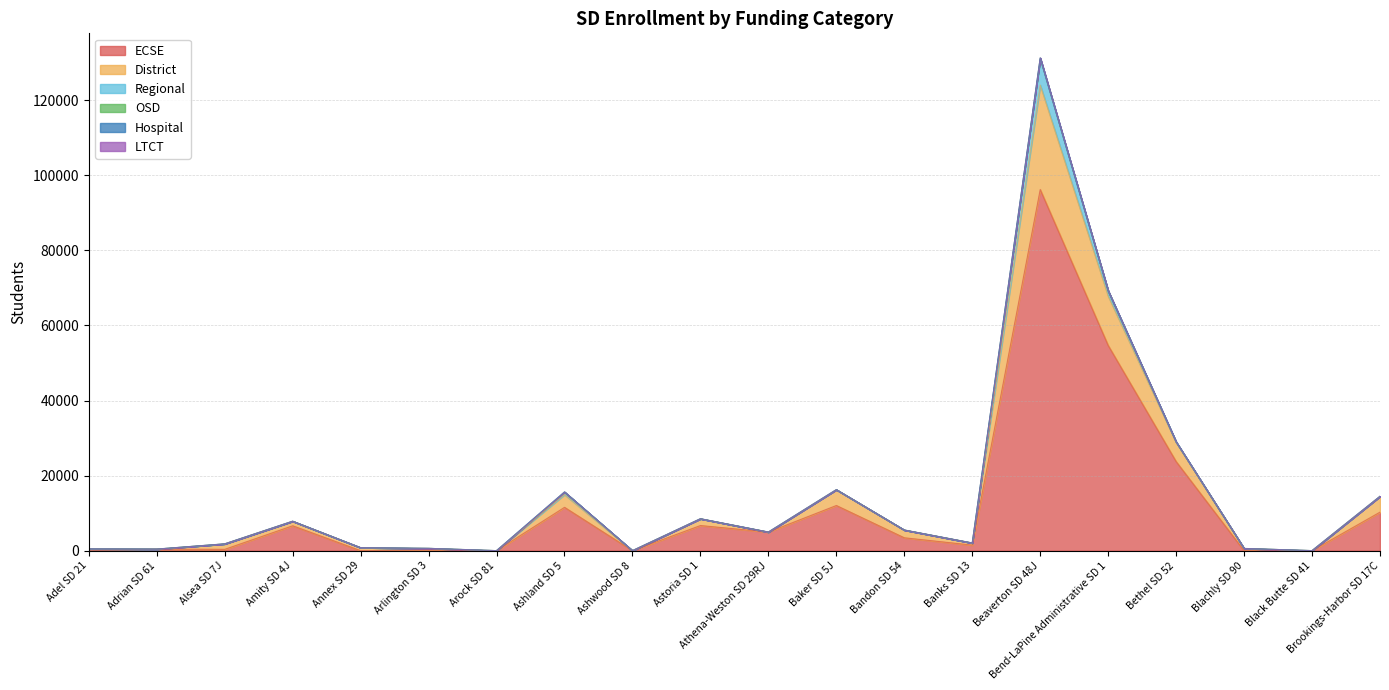

Reading left to right, transcribe all the data shown in this chart.

District: 474	0	1453	1207	799	465	11	3399	8	1805	0	4214	2064	558	27822	13137	5076	594	16	4205
Regional: 0	0	0	0	0	0	0	680	0	0	0	0	0	0	7009	1420	164	0	0	0
OSD: 0	0	0	0	0	0	0	0	0	0	0	0	0	0	212	0	0	0	0	0
LTCT: 0	0	0	0	0	0	0	0	0	0	0	0	0	0	0	0	0	0	0	0
Hospital: 0	0	0	0	0	0	0	0	0	0	0	0	0	0	0	0	0	0	0	0
ECSE: 0	422	363	6641	0	155	0	11555	0	6703	4960	12039	3440	1489	96209	54679	23745	0	0	10278